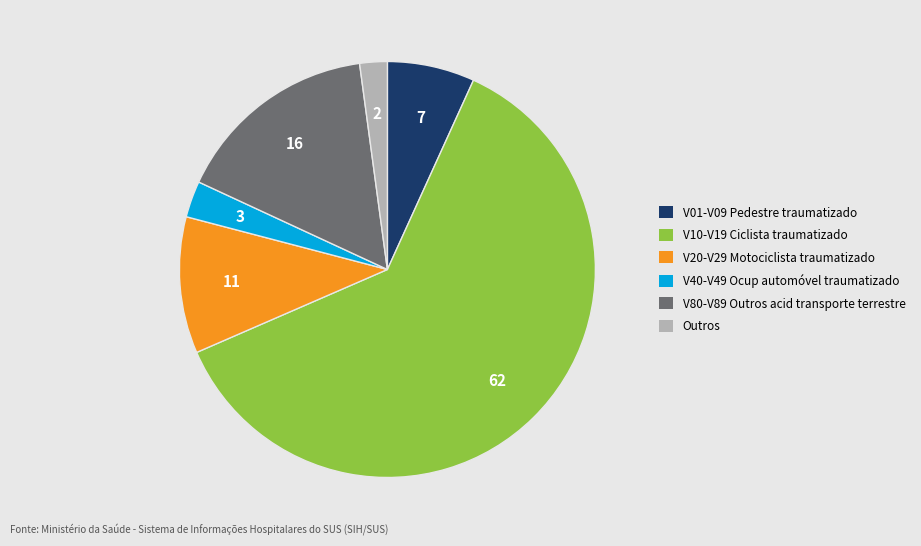

Does V80-V89 Outros acid transporte terrestre represent more than half of the total?

No